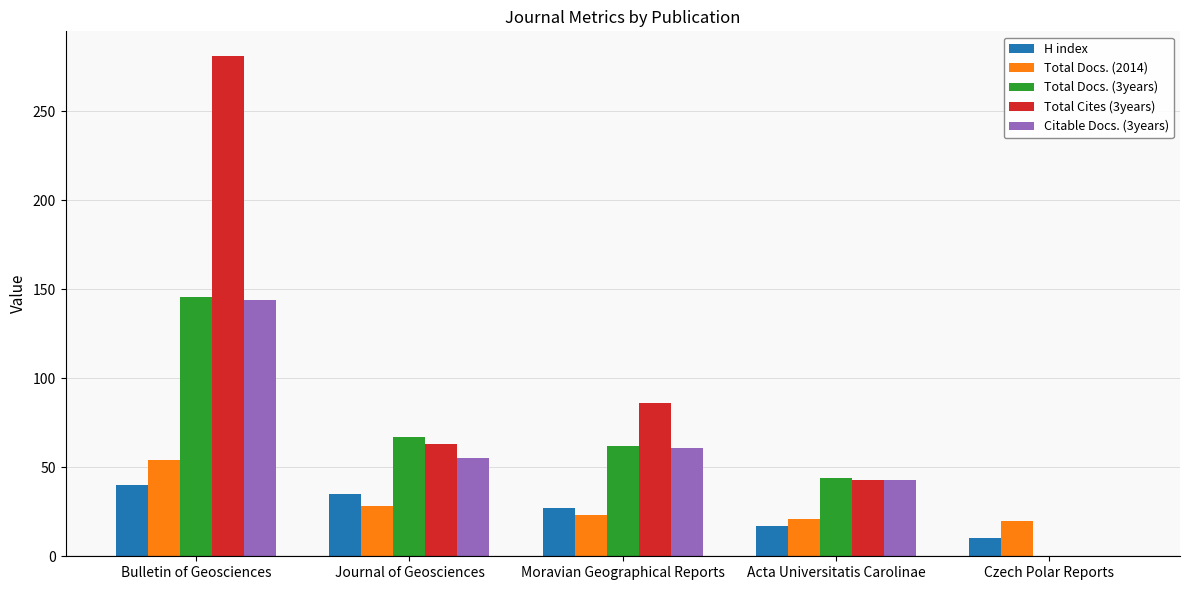

At which category is the sum across all series the highest?

Bulletin of Geosciences